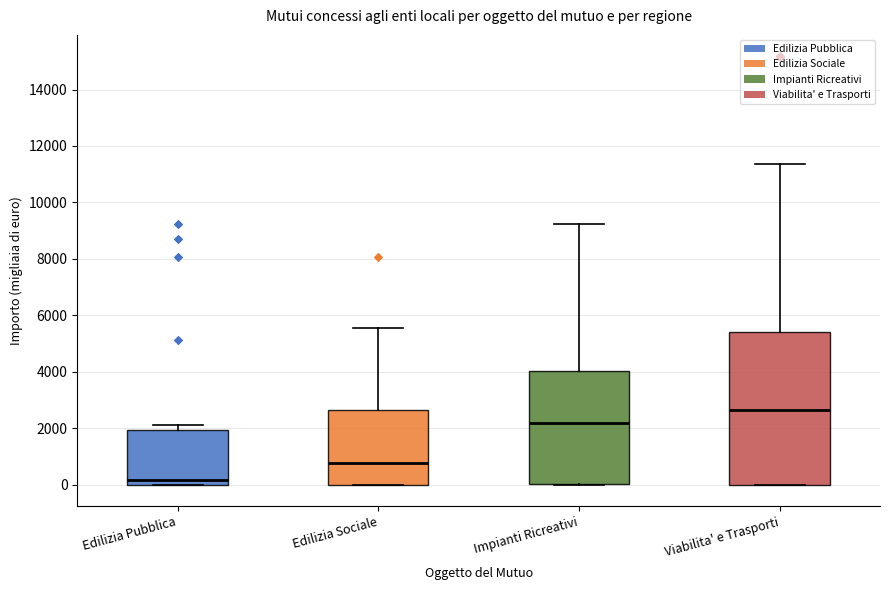

Which box is the tallest, from its lower edge to its upper edge?

Viabilita' e Trasporti